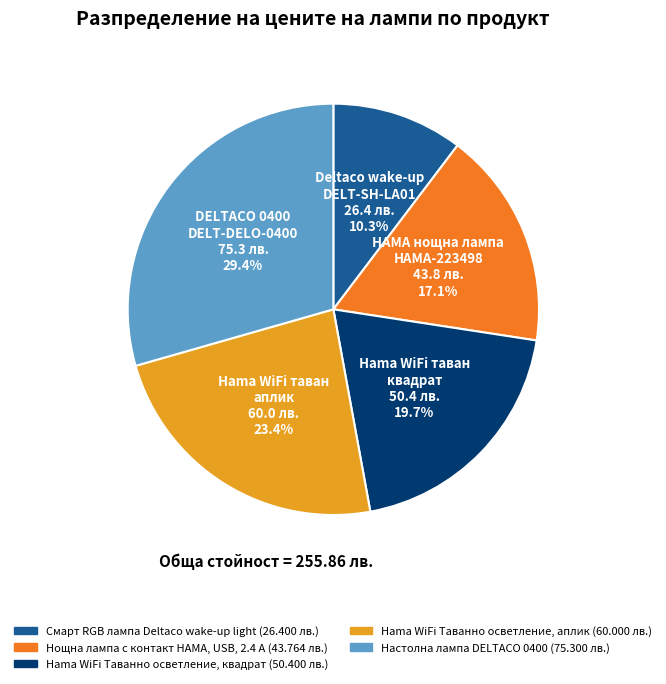

Is it true that Hama WiFi Таванно осветление, аплик is 31% of the pie?

False